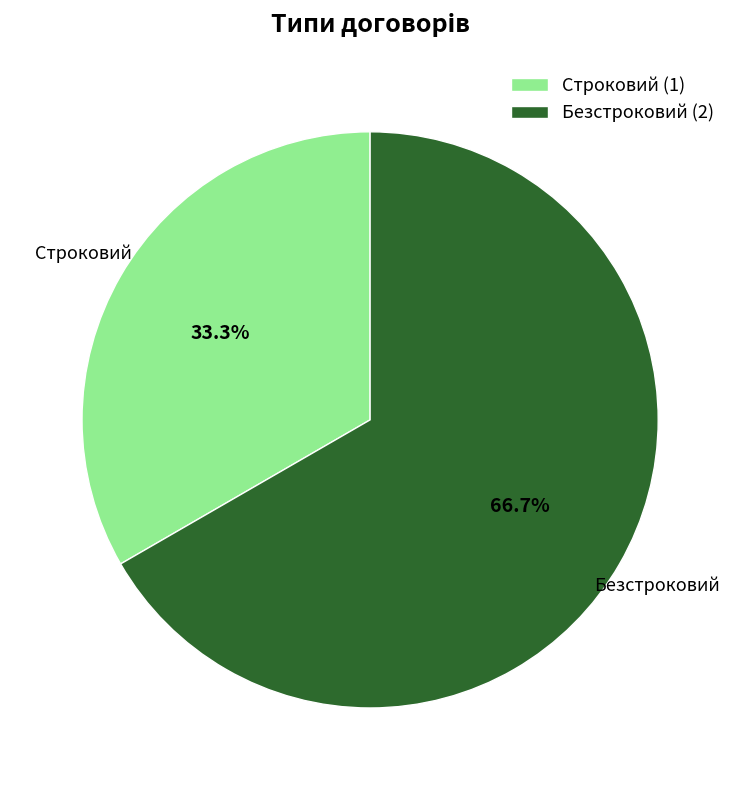

Is the sum of Строковий and Безстроковий greater than half?

Yes